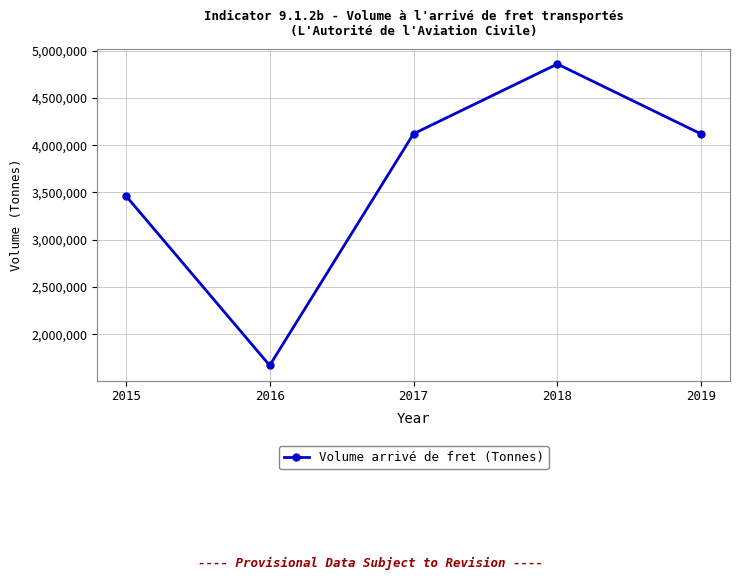

The chart shows a value of 4119011.7 at 2019. True or false?

True